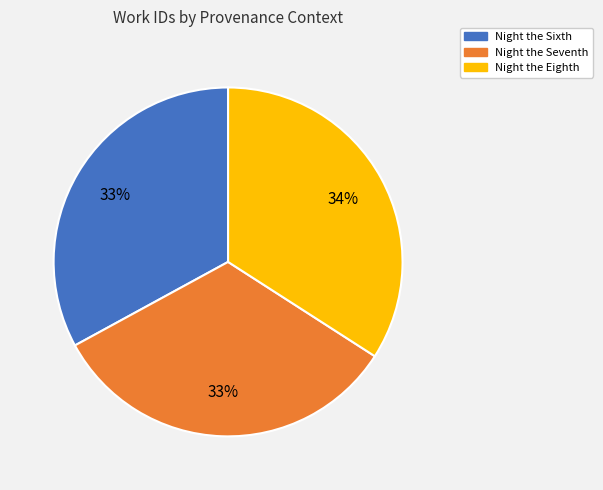

Is the sum of Night the Eighth and Night the Seventh greater than half?

Yes